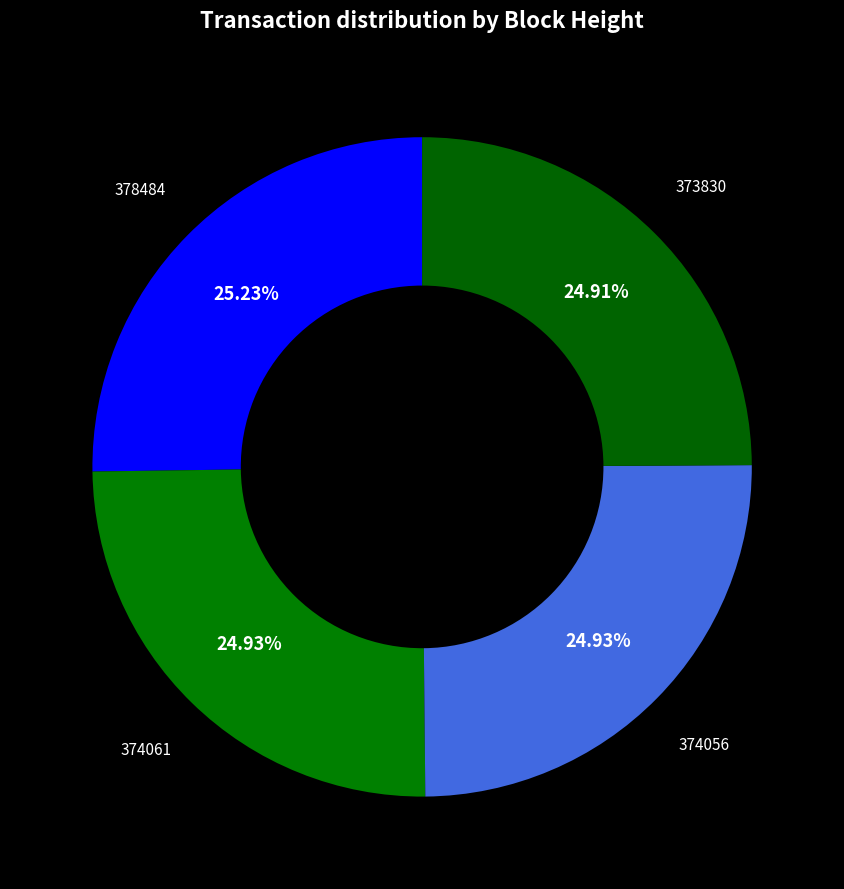

Do 373830 and 378484 together represent more than half of the pie?

Yes